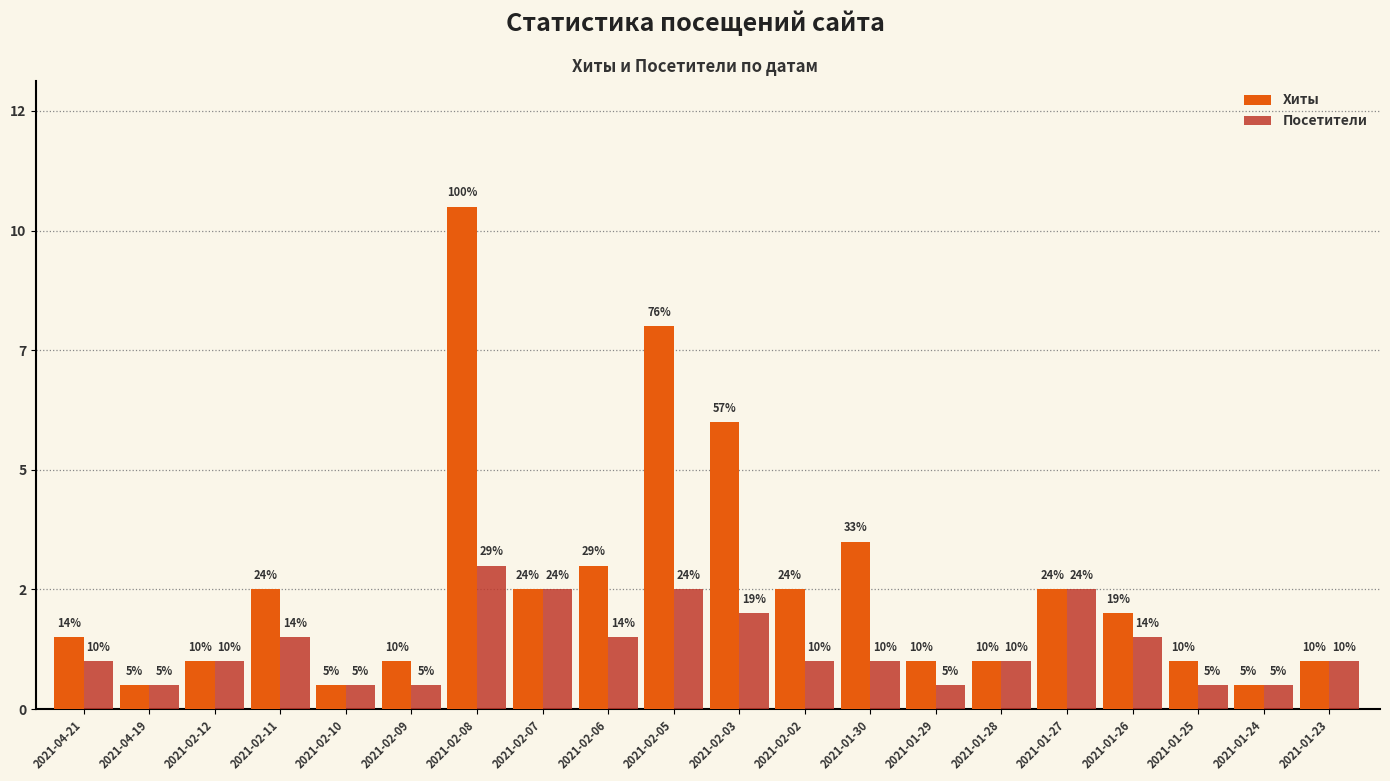

Which series changed the most between 2021-02-10 and 2021-01-29?

Хиты